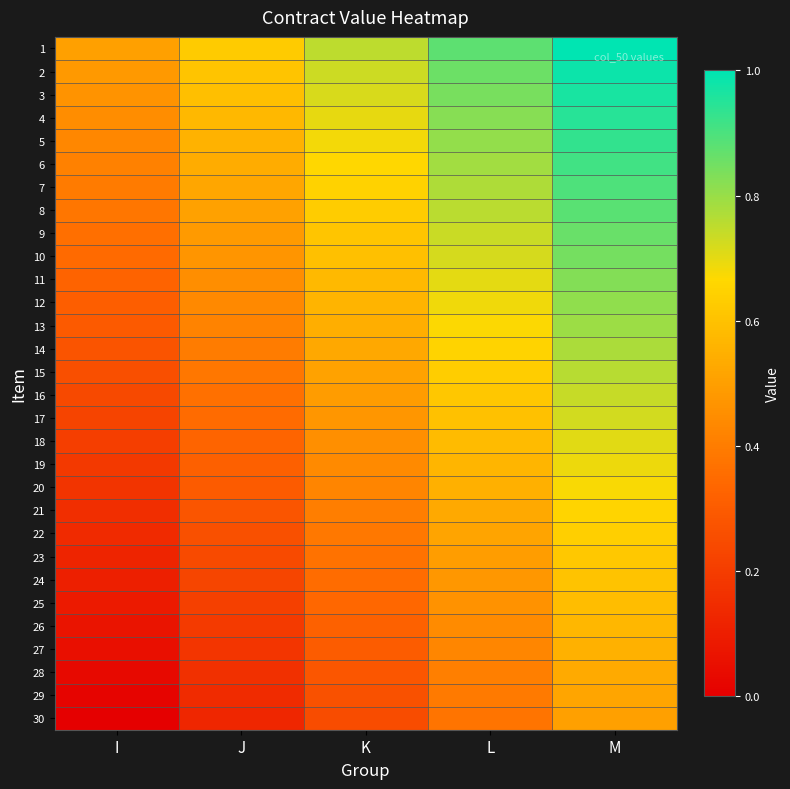

Reading left to right, list all the values displayed in this chart.

1: I=0.5	J=0.6	K=0.8	L=0.9	M=1.0
2: I=0.5	J=0.6	K=0.7	L=0.9	M=1.0
3: I=0.5	J=0.6	K=0.7	L=0.8	M=1.0
4: I=0.4	J=0.6	K=0.7	L=0.8	M=0.9
5: I=0.4	J=0.6	K=0.7	L=0.8	M=0.9
6: I=0.4	J=0.5	K=0.7	L=0.8	M=0.9
7: I=0.4	J=0.5	K=0.6	L=0.8	M=0.9
8: I=0.4	J=0.5	K=0.6	L=0.8	M=0.9
9: I=0.4	J=0.5	K=0.6	L=0.7	M=0.9
10: I=0.3	J=0.5	K=0.6	L=0.7	M=0.8
11: I=0.3	J=0.5	K=0.6	L=0.7	M=0.8
12: I=0.3	J=0.4	K=0.6	L=0.7	M=0.8
13: I=0.3	J=0.4	K=0.5	L=0.7	M=0.8
14: I=0.3	J=0.4	K=0.5	L=0.7	M=0.8
15: I=0.3	J=0.4	K=0.5	L=0.6	M=0.8
16: I=0.2	J=0.4	K=0.5	L=0.6	M=0.7
17: I=0.2	J=0.3	K=0.5	L=0.6	M=0.7
18: I=0.2	J=0.3	K=0.5	L=0.6	M=0.7
19: I=0.2	J=0.3	K=0.4	L=0.6	M=0.7
20: I=0.2	J=0.3	K=0.4	L=0.5	M=0.7
21: I=0.2	J=0.3	K=0.4	L=0.5	M=0.7
22: I=0.1	J=0.3	K=0.4	L=0.5	M=0.6
23: I=0.1	J=0.2	K=0.4	L=0.5	M=0.6
24: I=0.1	J=0.2	K=0.4	L=0.5	M=0.6
25: I=0.1	J=0.2	K=0.3	L=0.5	M=0.6
26: I=0.1	J=0.2	K=0.3	L=0.4	M=0.6
27: I=0.1	J=0.2	K=0.3	L=0.4	M=0.6
28: I=0.0	J=0.2	K=0.3	L=0.4	M=0.5
29: I=0.0	J=0.1	K=0.3	L=0.4	M=0.5
30: I=0.0	J=0.1	K=0.2	L=0.4	M=0.5